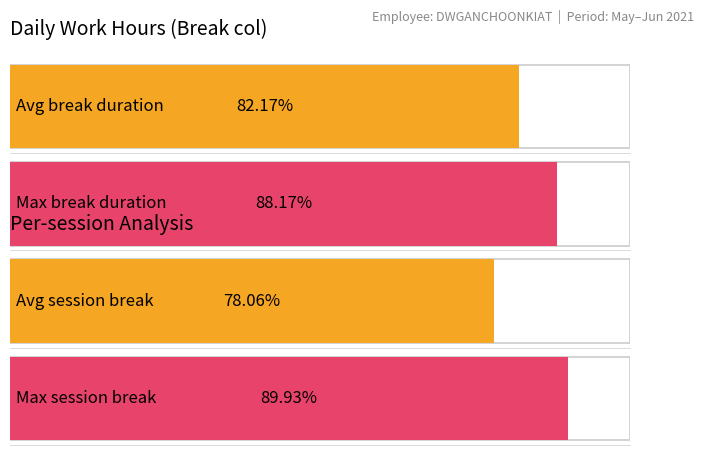

What is the difference between the second highest and second lowest values in the Maximum utilization series?

1.6